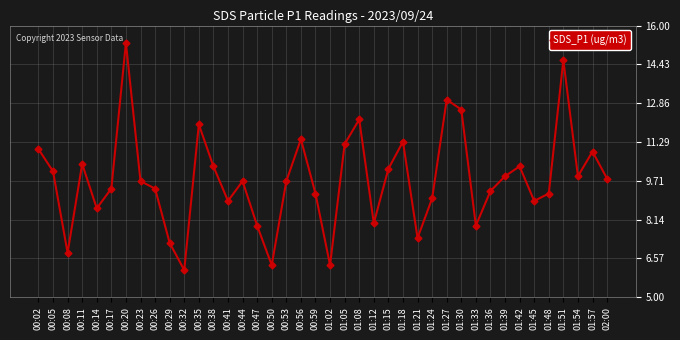

Reading left to right, what are all the values shown in this chart?

00:02=11.0	00:05=10.1	00:08=6.8	00:11=10.4	00:14=8.6	00:17=9.4	00:20=15.3	00:23=9.7	00:26=9.4	00:29=7.2	00:32=6.1	00:35=12.0	00:38=10.3	00:41=8.9	00:44=9.7	00:47=7.9	00:50=6.3	00:53=9.7	00:56=11.4	00:59=9.2	01:02=6.3	01:05=11.2	01:08=12.2	01:12=8.0	01:15=10.2	01:18=11.3	01:21=7.4	01:24=9.0	01:27=13.0	01:30=12.6	01:33=7.9	01:36=9.3	01:39=9.9	01:42=10.3	01:45=8.9	01:48=9.2	01:51=14.6	01:54=9.9	01:57=10.9	02:00=9.8